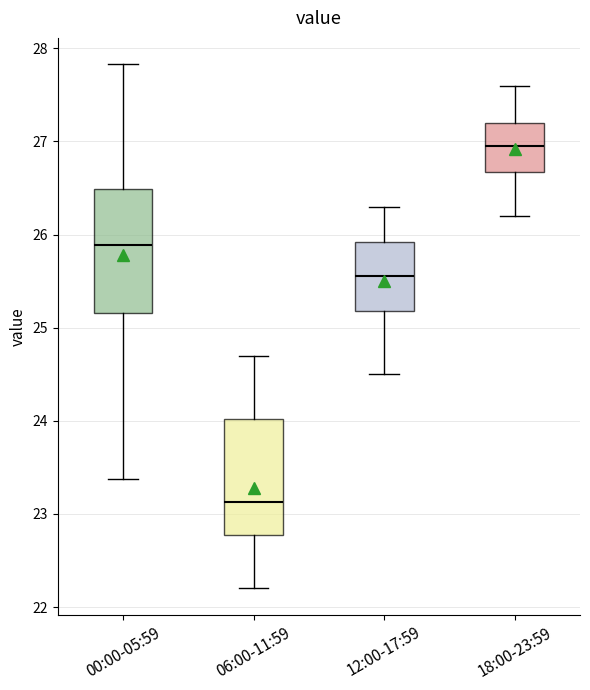

Reading left to right, read every box against the y-axis: the position of its median line, the range the box covers, and the ends of its whiskers. The values are not printed on the chart, so give them approximately, as read against the axis.

00:00-05:59: median 25.9, box 25.2 to 26.5, whiskers 23.4 to 27.8
06:00-11:59: median 23.1, box 22.8 to 24.0, whiskers 22.2 to 24.7
12:00-17:59: median 25.6, box 25.2 to 25.9, whiskers 24.5 to 26.3
18:00-23:59: median 27.0, box 26.7 to 27.2, whiskers 26.2 to 27.6